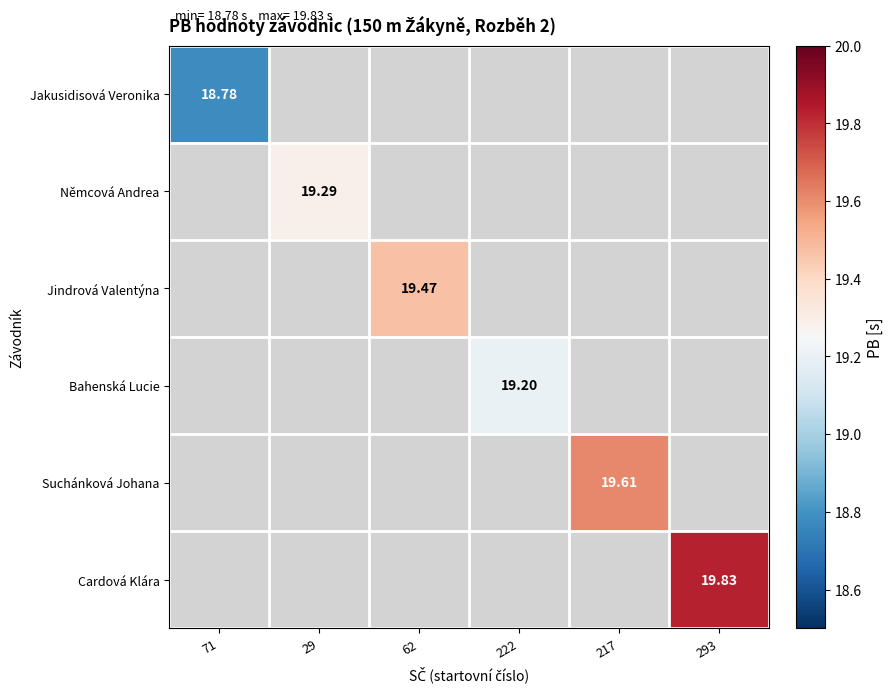

Between 222 and 62, which is larger?

62